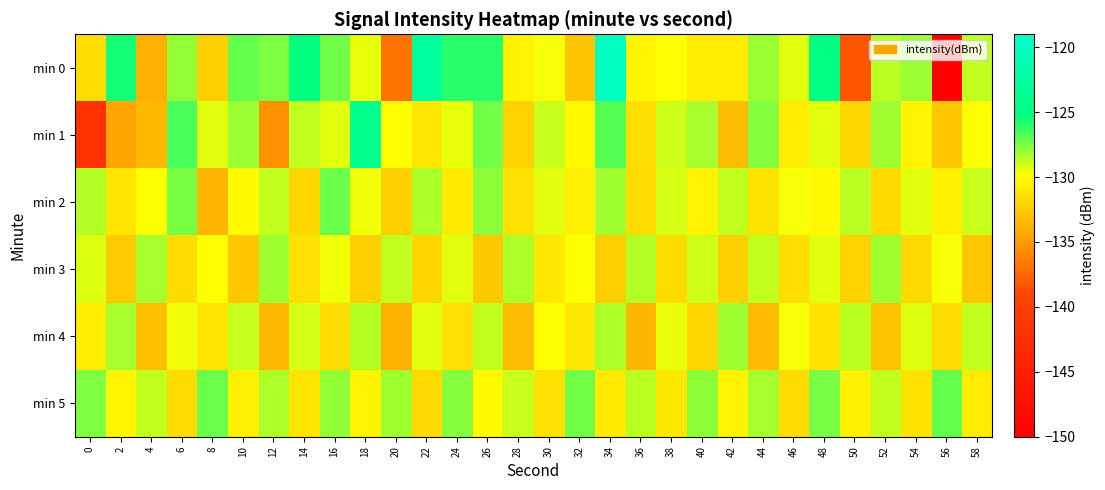

Reading left to right, extract all data points from this chart.

min 0: 0=-131.5	2=-125.6	4=-133.9	6=-127.9	8=-132.3	10=-127.0	12=-127.5	14=-125.2	16=-127.3	18=-129.5	20=-136.9	22=-122.8	24=-126.0	26=-126.0	28=-130.4	30=-129.7	32=-132.9	34=-119.7	36=-130.3	38=-129.9	40=-130.8	42=-130.8	44=-128.1	46=-129.4	48=-124.8	50=-138.4	52=-128.6	54=-128.1	56=-150.0	58=-128.7
min 1: 0=-142.2	2=-134.5	4=-133.5	6=-126.5	8=-129.4	10=-128.1	12=-135.4	14=-128.8	16=-129.4	18=-124.2	20=-130.0	22=-131.0	24=-129.5	26=-127.3	28=-132.1	30=-128.9	32=-130.2	34=-126.8	36=-131.5	38=-129.0	40=-128.3	42=-133.2	44=-127.6	46=-130.8	48=-129.4	50=-131.9	52=-128.1	54=-130.5	56=-132.7	58=-129.8
min 2: 0=-128.5	2=-131.2	4=-129.8	6=-127.4	8=-133.6	10=-130.1	12=-128.7	14=-131.9	16=-127.2	18=-129.6	20=-132.3	22=-128.4	24=-130.9	26=-127.8	28=-131.4	30=-129.3	32=-130.7	34=-128.2	36=-131.6	38=-129.1	40=-130.4	42=-128.8	44=-131.3	46=-129.7	48=-130.2	50=-128.6	52=-131.8	54=-129.4	56=-130.6	58=-128.9
min 3: 0=-129.2	2=-132.5	4=-128.3	6=-131.7	8=-129.9	10=-132.8	12=-128.1	14=-131.4	16=-129.6	18=-132.2	20=-128.7	22=-131.9	24=-129.3	26=-132.6	28=-128.4	30=-131.1	32=-129.8	34=-132.4	36=-128.5	38=-131.6	40=-129.0	42=-132.3	44=-128.8	46=-131.5	48=-129.4	50=-132.1	52=-128.2	54=-131.8	56=-129.7	58=-132.7
min 4: 0=-130.8	2=-128.3	4=-133.1	6=-129.6	8=-131.2	10=-128.9	12=-133.5	14=-129.1	16=-131.7	18=-128.5	20=-133.8	22=-129.3	24=-131.4	26=-128.7	28=-133.2	30=-129.8	32=-131.0	34=-128.4	36=-133.6	38=-129.5	40=-131.9	42=-128.1	44=-133.4	46=-129.7	48=-131.3	50=-128.6	52=-133.0	54=-129.2	56=-131.6	58=-128.8
min 5: 0=-127.5	2=-130.3	4=-128.8	6=-131.6	8=-127.2	10=-130.7	12=-128.4	14=-131.2	16=-127.9	18=-130.5	20=-128.1	22=-131.8	24=-127.6	26=-130.1	28=-128.9	30=-131.4	32=-127.3	34=-130.9	36=-128.6	38=-131.0	40=-127.8	42=-130.4	44=-128.3	46=-131.7	48=-127.4	50=-130.6	52=-128.7	54=-131.3	56=-127.1	58=-130.8